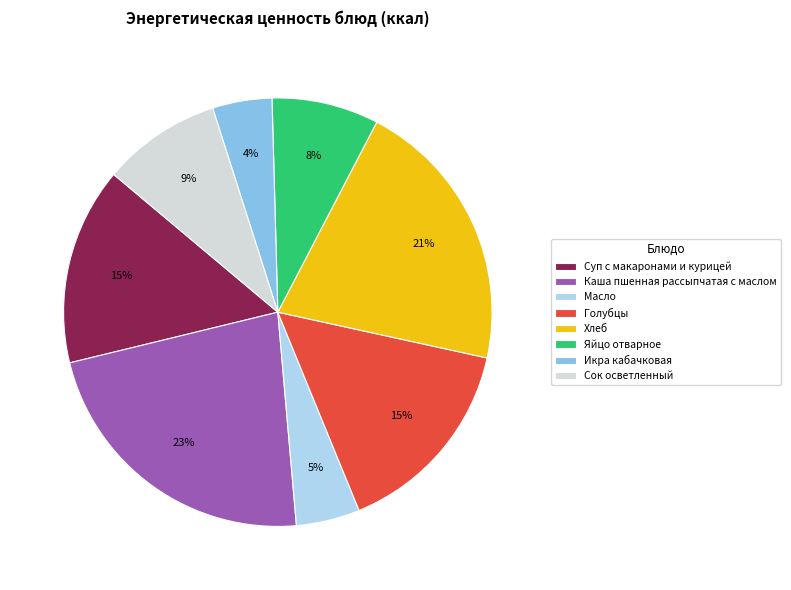

To the nearest percent, what portion does Каша пшенная рассыпчатая с маслом represent?

23%